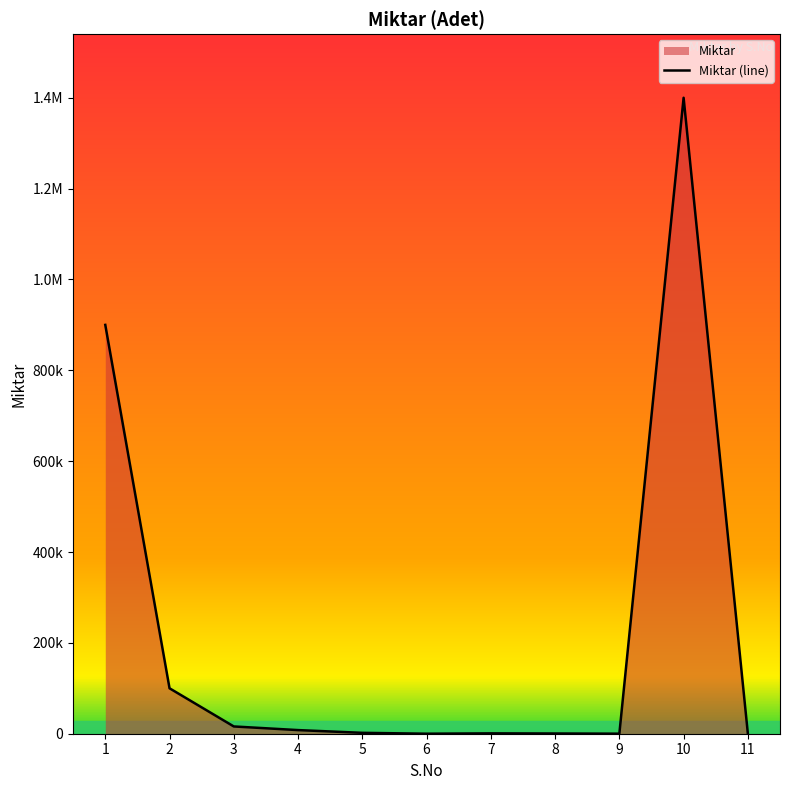

Count the number of categories in the chart.

11